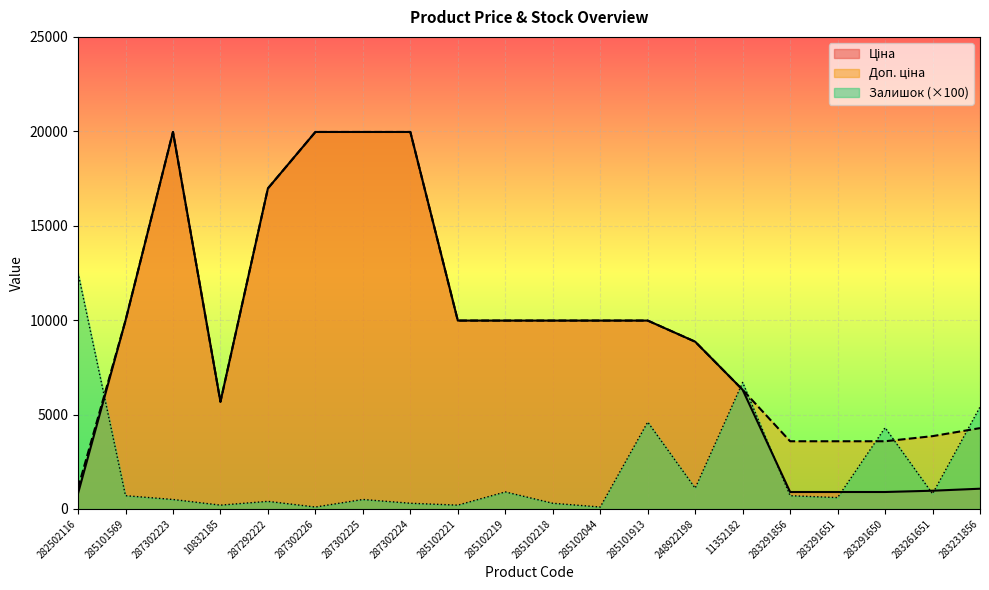

Reading left to right, what are all the values shown in this chart?

Ціна: 818.5	9975.0	19964.2	5673.8	16976.3	19964.2	19964.2	19964.2	9975.0	9975.0	9975.0	9975.0	9975.0	8856.7	6308.8	895.9	895.9	895.9	963.5	1069.8
Доп. ціна: 1109.2	9975.0	19964.2	5673.8	16976.3	19964.2	19964.2	19964.2	9975.0	9975.0	9975.0	9975.0	9975.0	8856.7	6308.8	3583.6	3583.6	3583.6	3854.0	4279.1
Залишок: 12500.0	700.0	500.0	200.0	400.0	100.0	500.0	300.0	200.0	900.0	300.0	100.0	4600.0	1100.0	6700.0	700.0	600.0	4300.0	800.0	5400.0